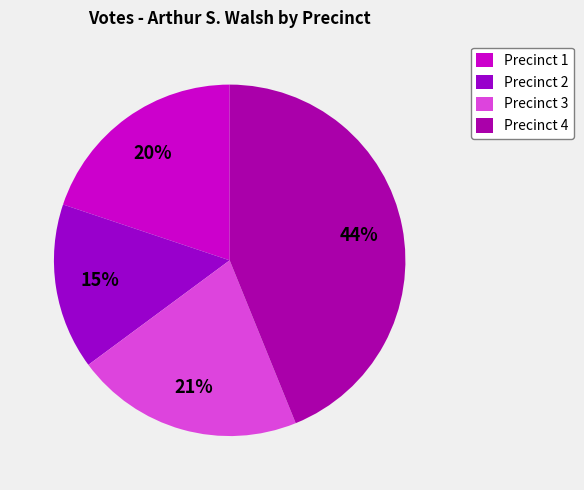

The Precinct 1 slice represents 28% of the pie. True or false?

False